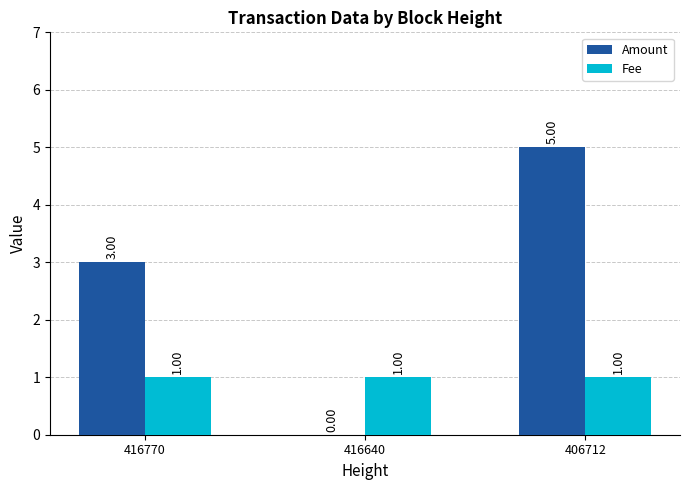

How many values in Amount are above zero?

2